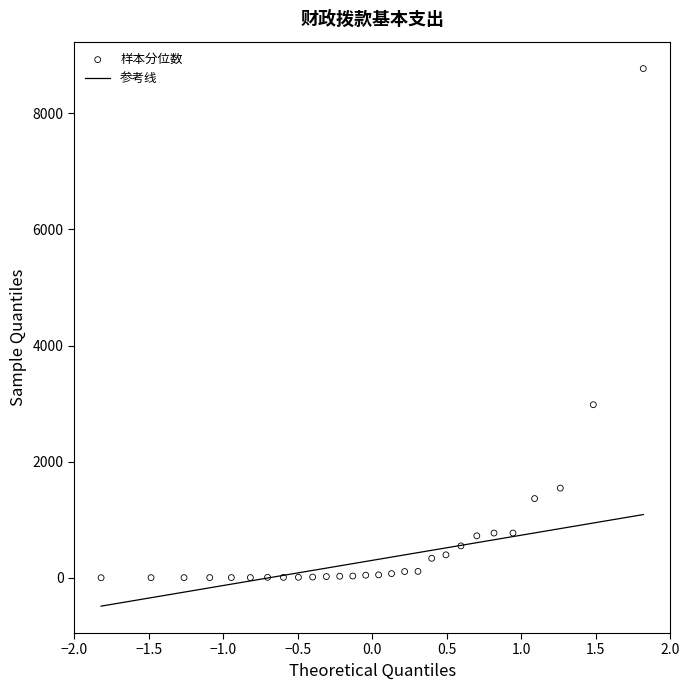

What Y value in the scatter plot is closest to 4386?

2982.4